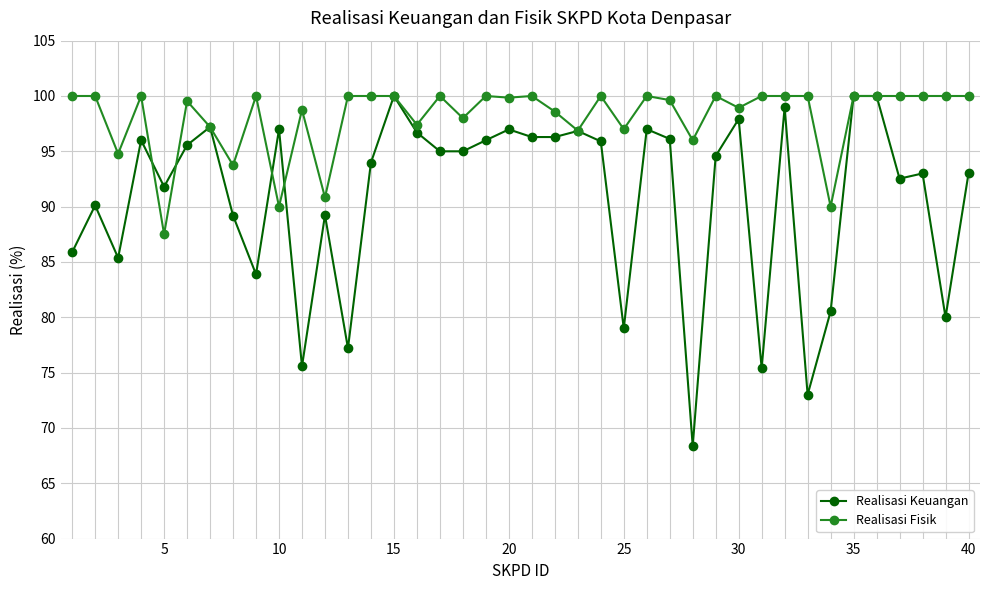

True or false: Realisasi Keuangan has more than 2 interior local peaks.

True